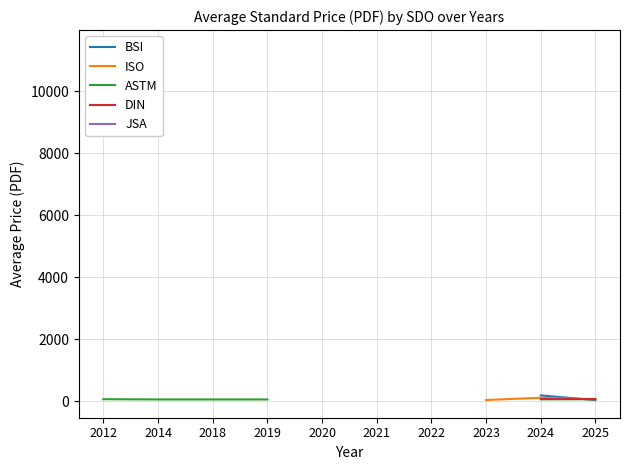

Which has a higher value, 2020 or 2014?

2014